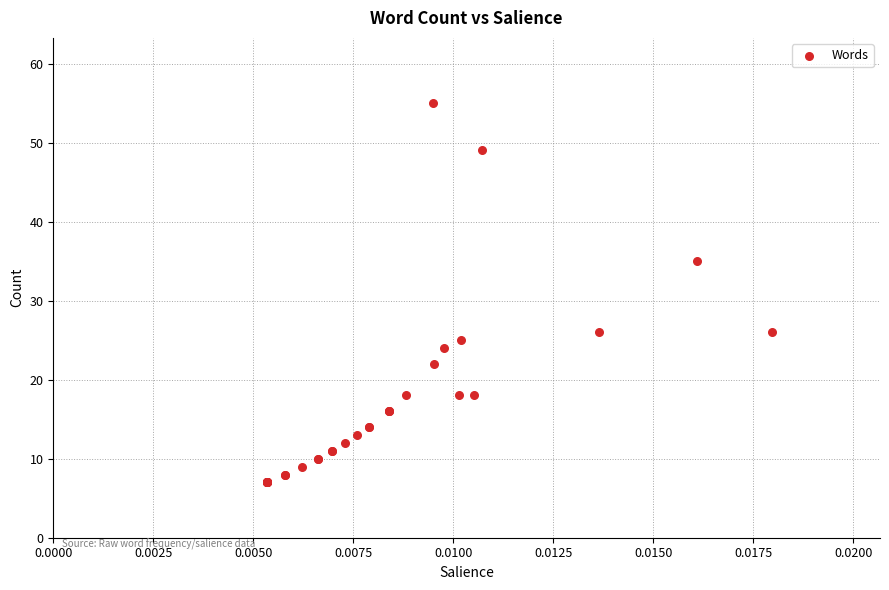

What Y value in the scatter plot is closest to 31?

35